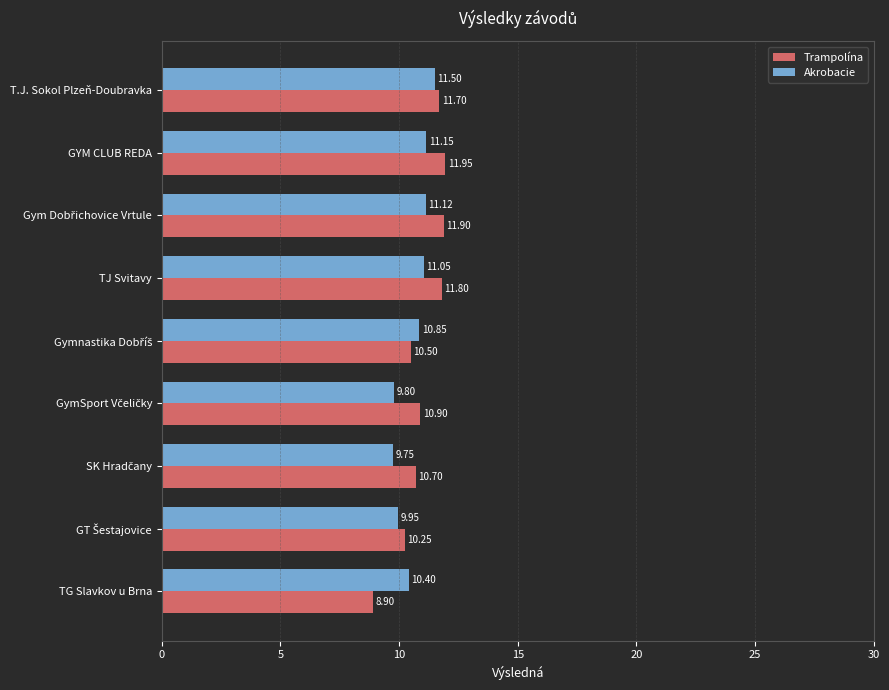

Rank the series by their average value, from lowest to highest.

Akrobacie, Trampolína